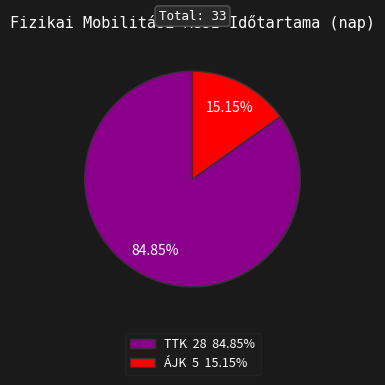

Rank the categories by value from highest to lowest.

TTK, ÁJK